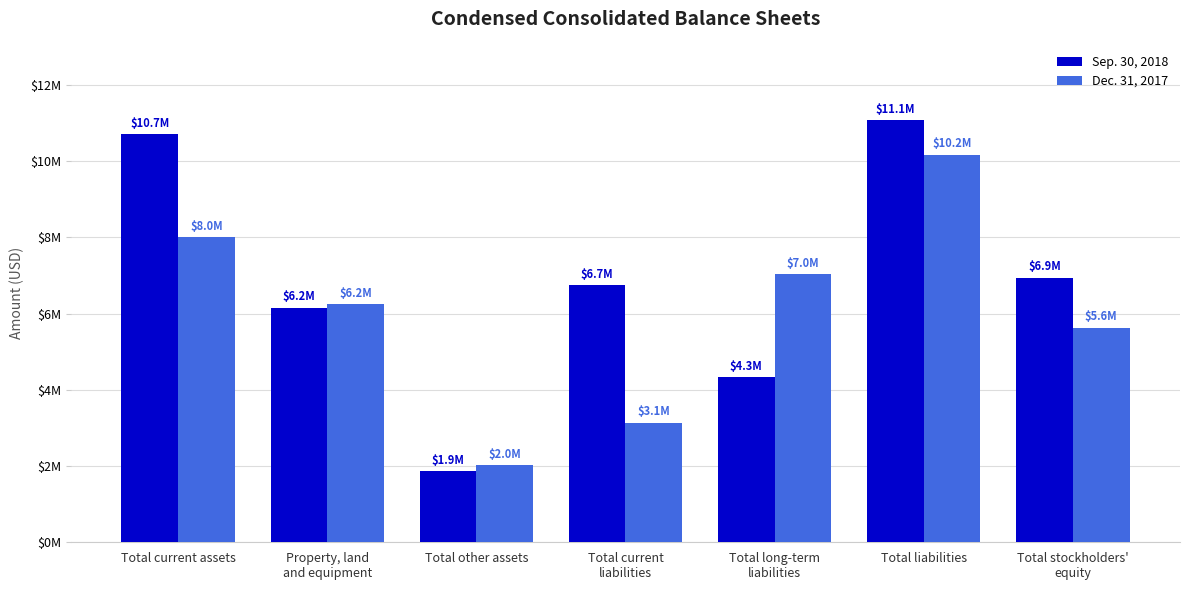

What is the maximum value shown in the chart?

11064956